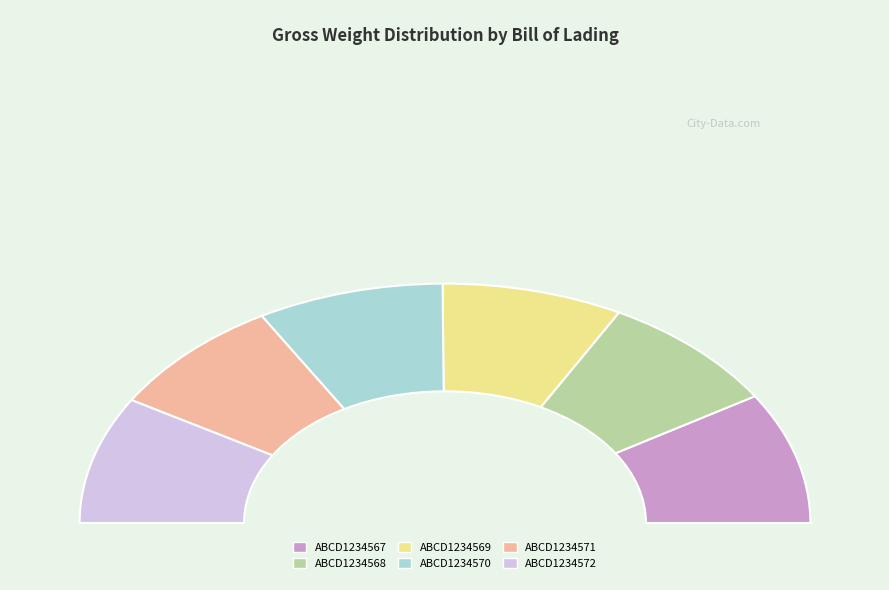

To the nearest percent, what portion does ABCD1234567 represent?

18%